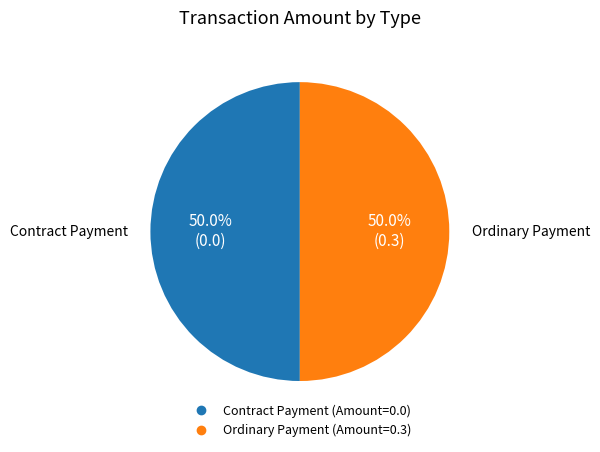

What is the total percentage of Contract Payment and Ordinary Payment?

100.0%